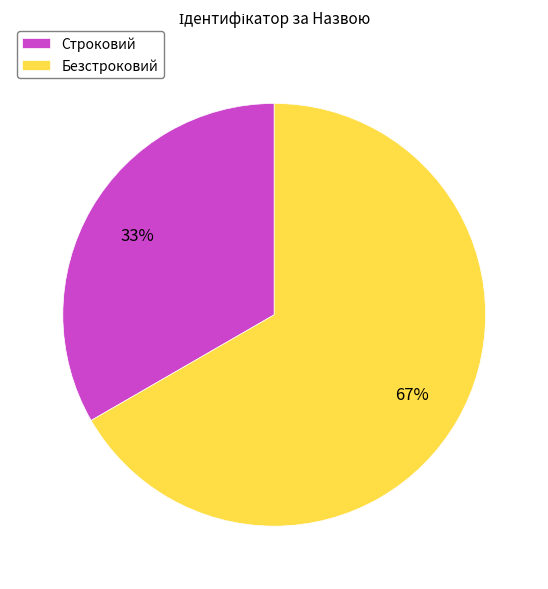

Is the sum of Строковий and Безстроковий greater than half?

Yes